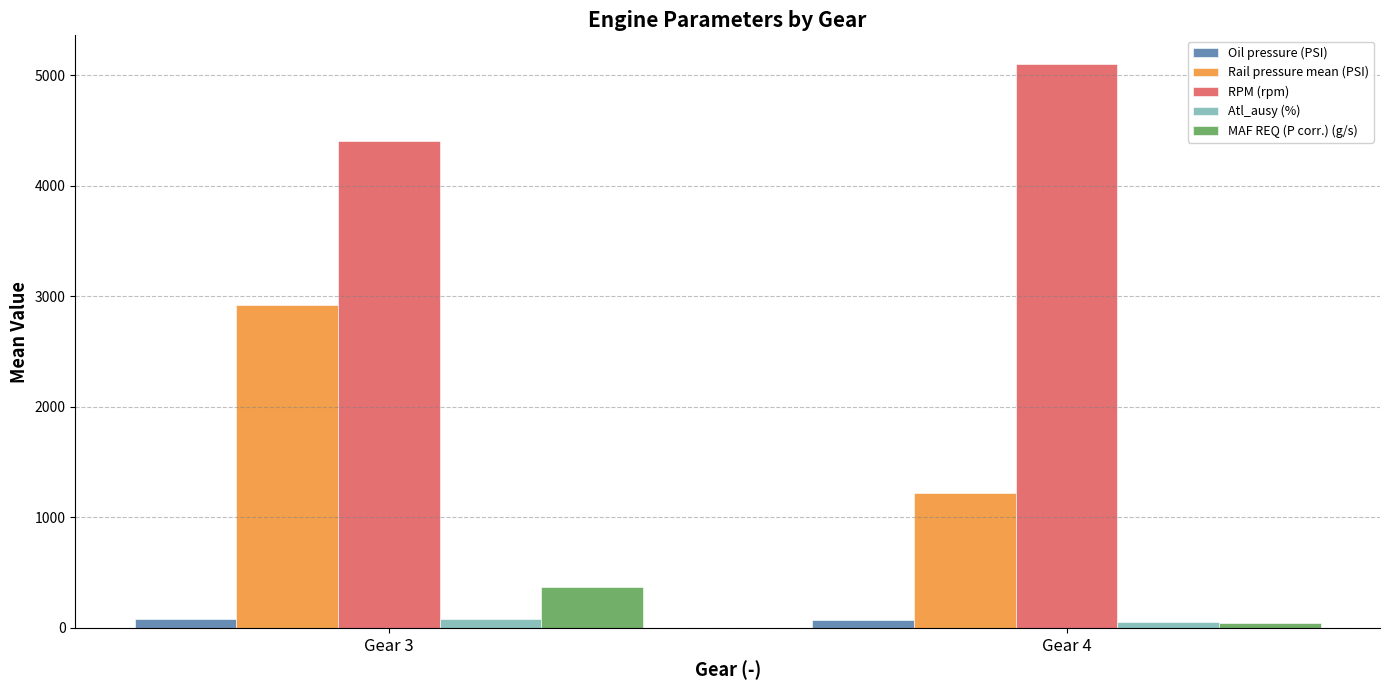

Which series has the widest spread of values?

Rail pressure mean (PSI)